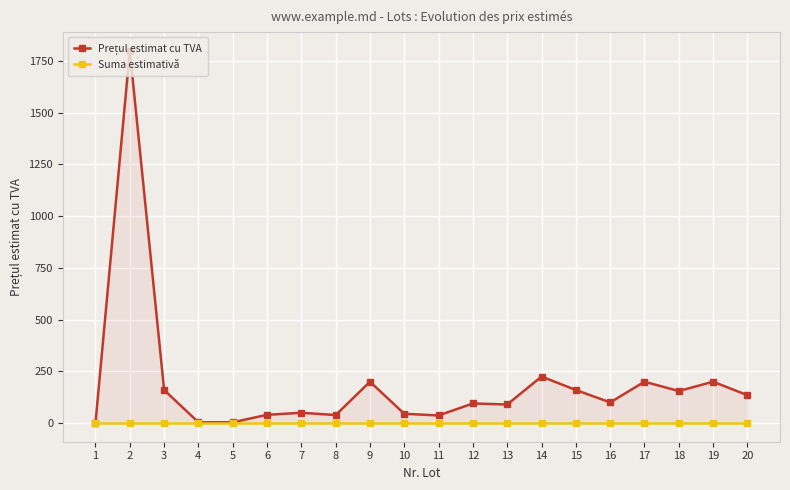

Which label corresponds to the largest value in the chart?

2